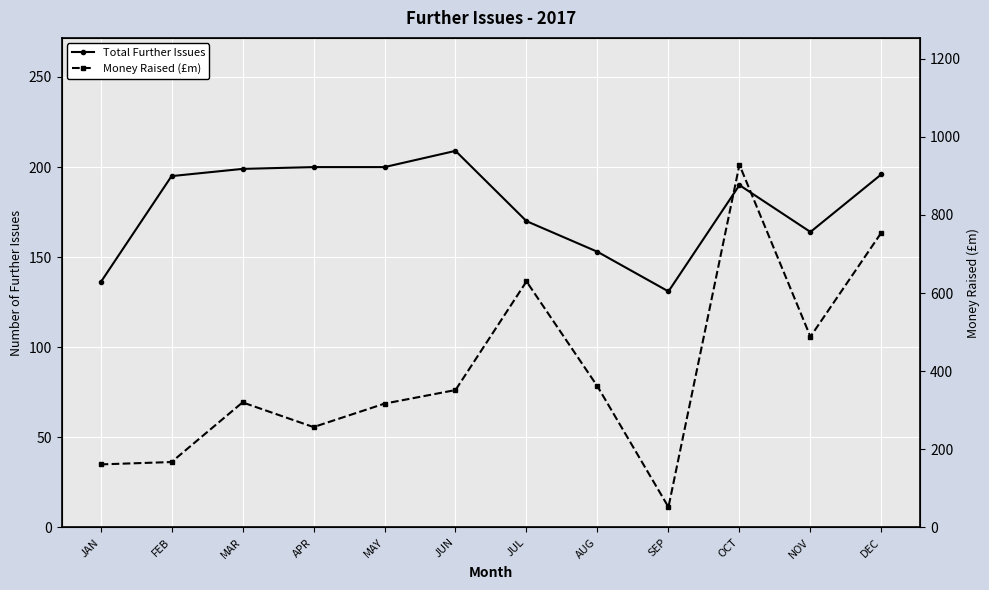

What position from the left is JUN?

6